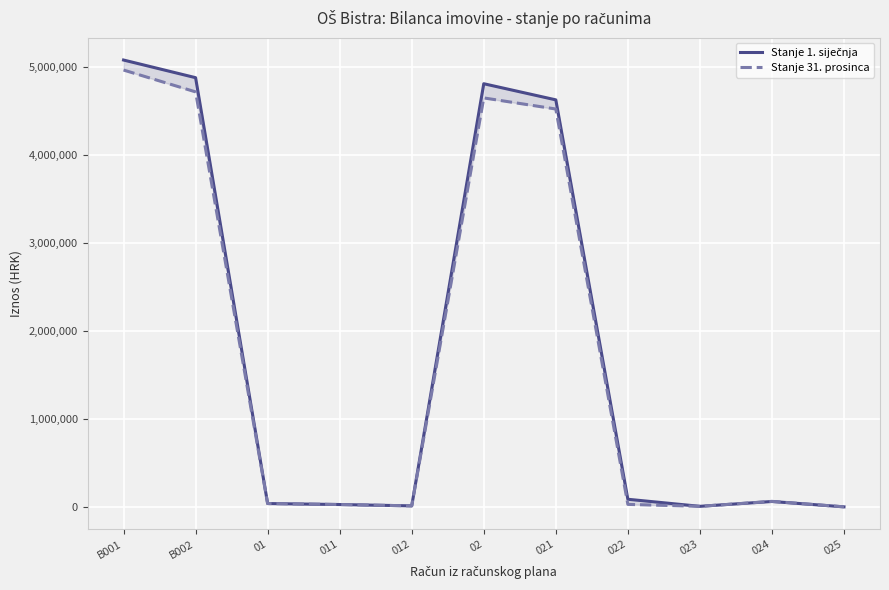

In Stanje 1. siječnja, how many points are lower than both neighbors (excluding endpoints)?

2